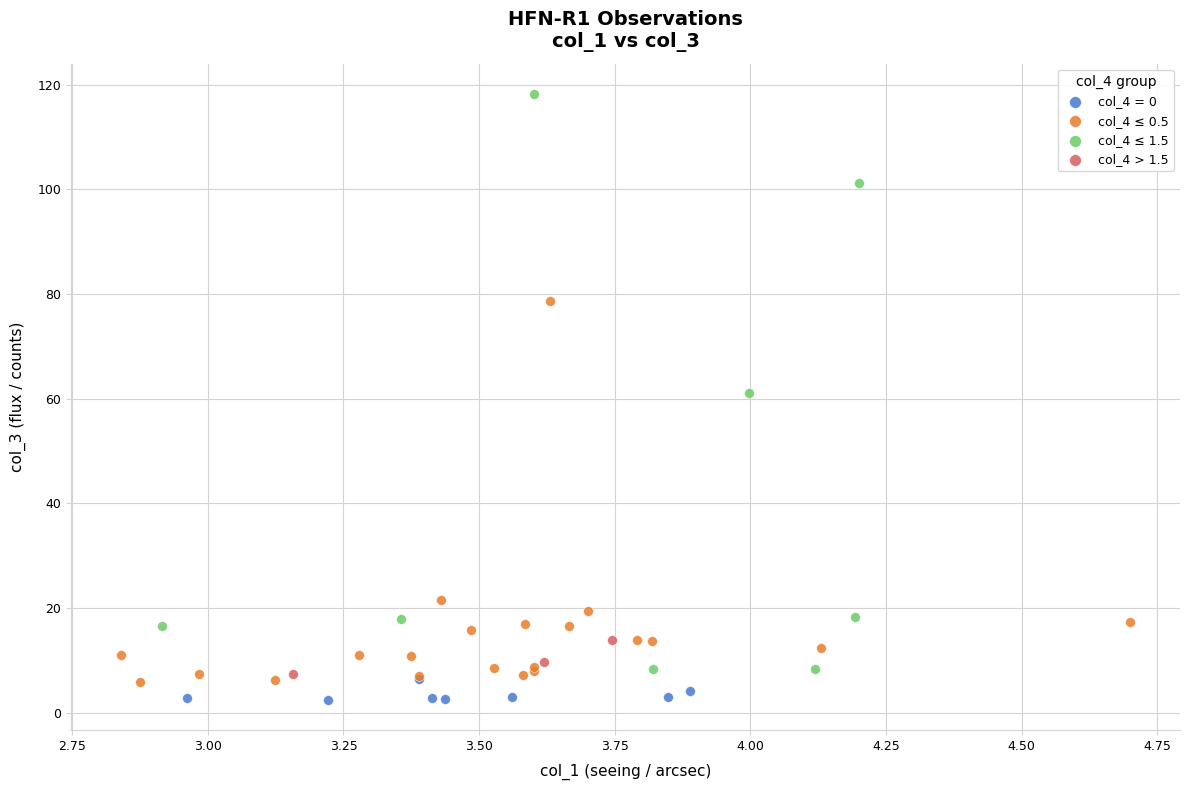

Which series has the widest spread of Y values?

col_4 ≤ 1.5